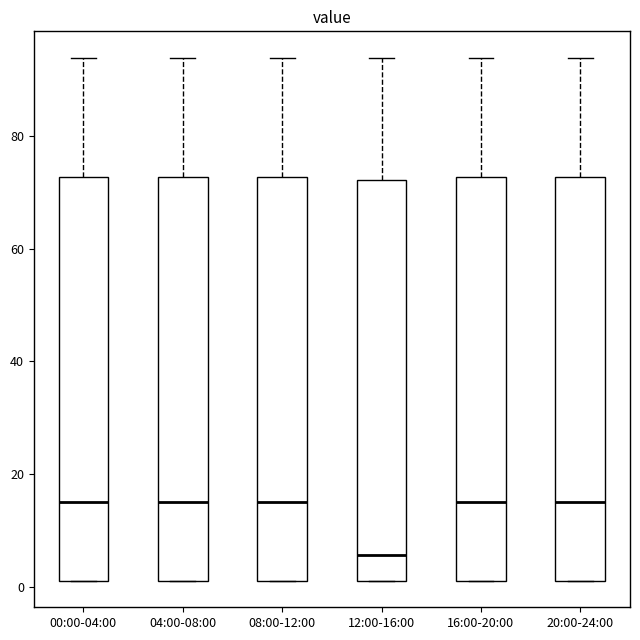

Where is the upper edge of the box for 20:00-24:00 on the y-axis? The values are not printed on the chart, so give them approximately, as read against the axis.

72